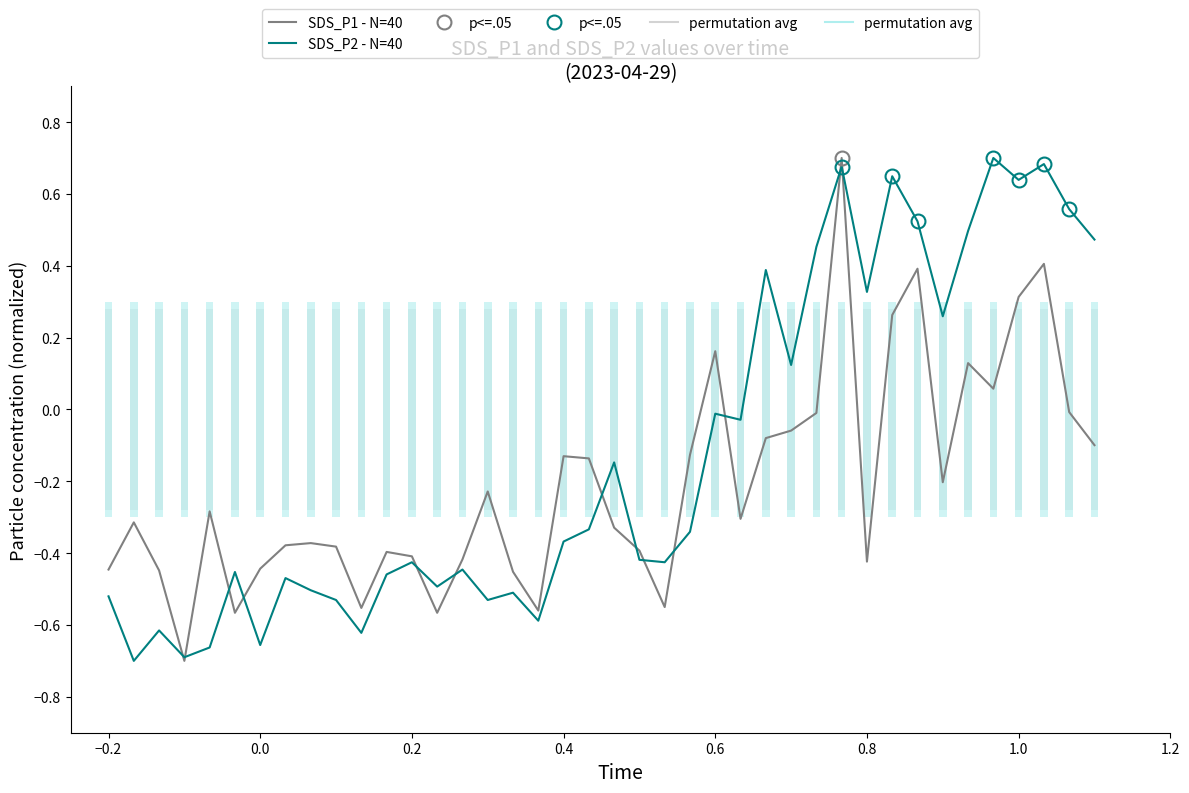

Rank the series by their average value, from lowest to highest.

SDS_P1, SDS_P2